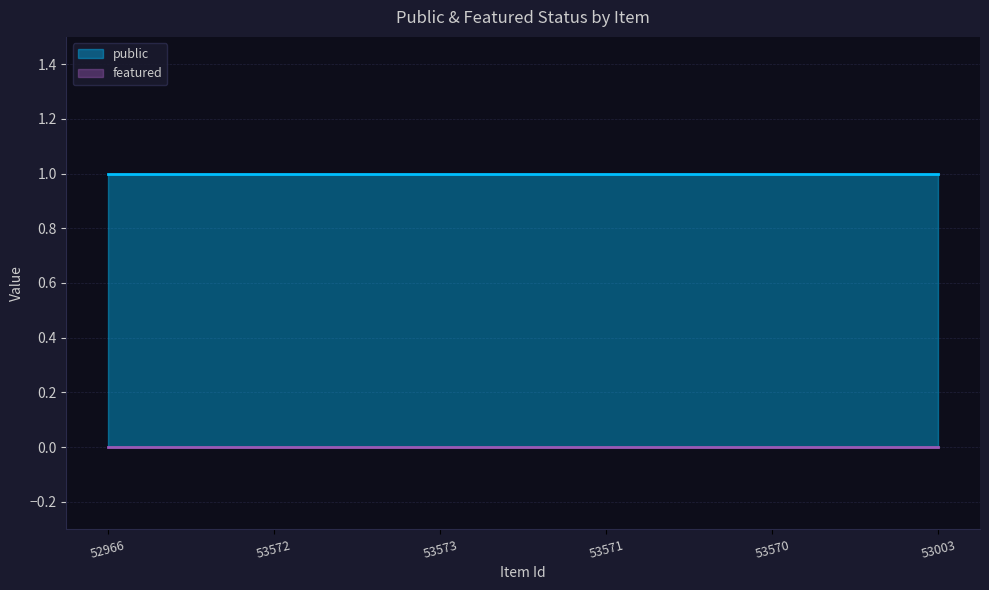

Reading left to right, list all the values displayed in this chart.

public: 1	1	1	1	1	1
featured: 0	0	0	0	0	0